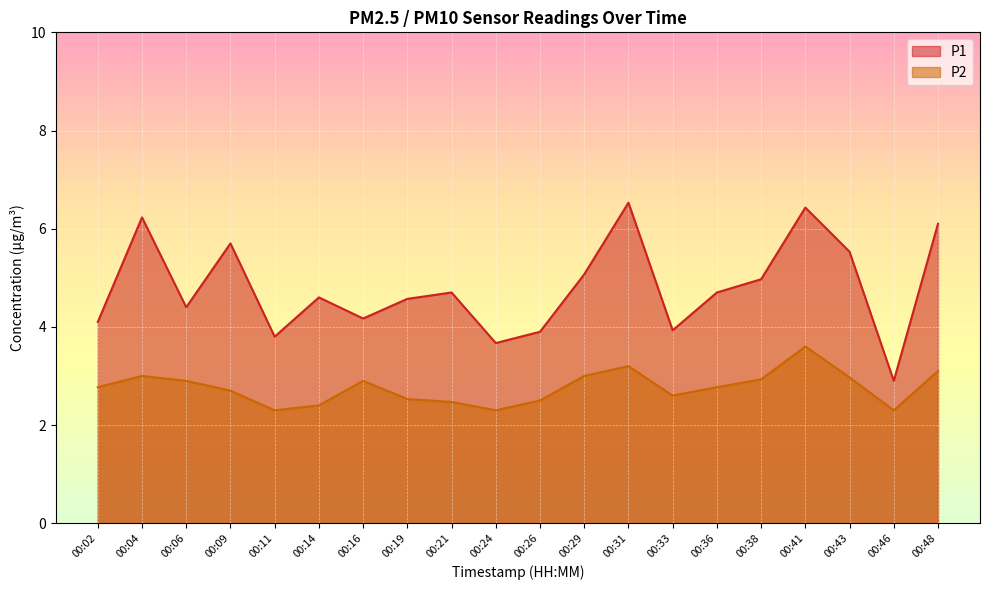

What is the difference between the highest and lowest values at 00:21?

2.2